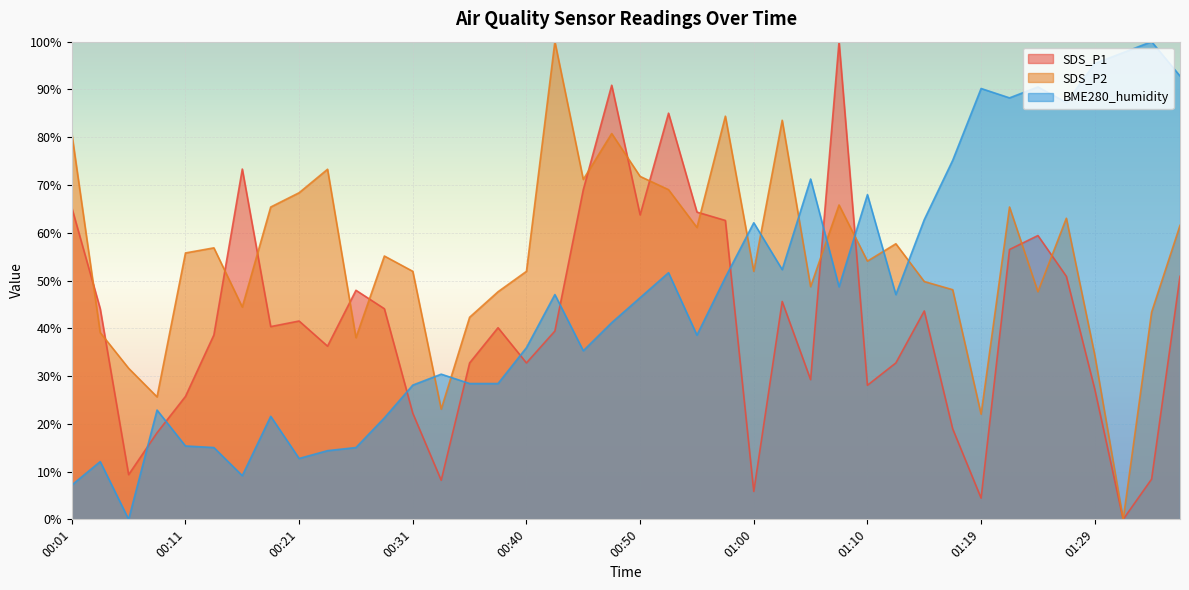

Which series has the widest spread of values?

SDS_P1